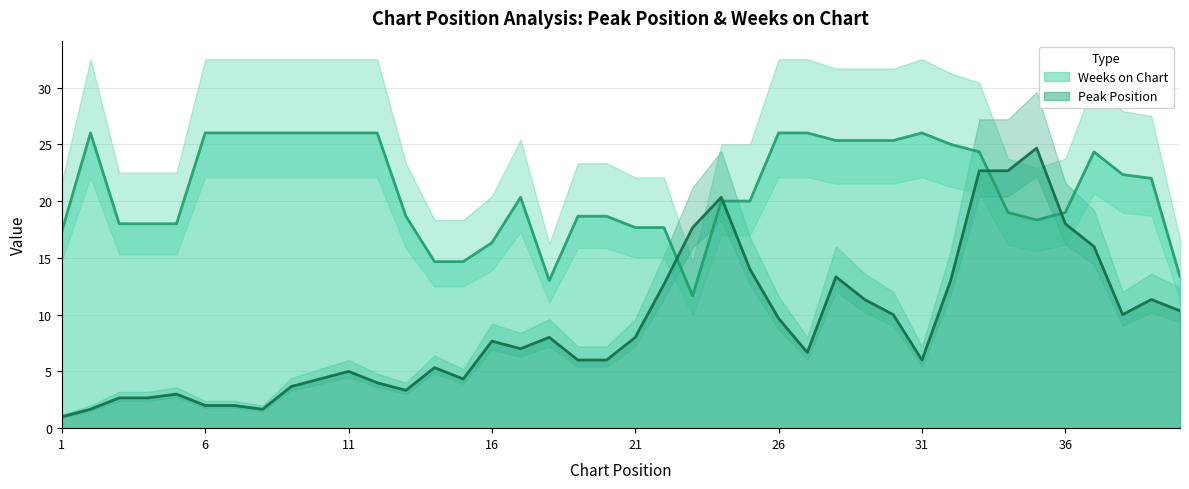

Is it true that Weeks on Chart equals 34.4 at 6?

False